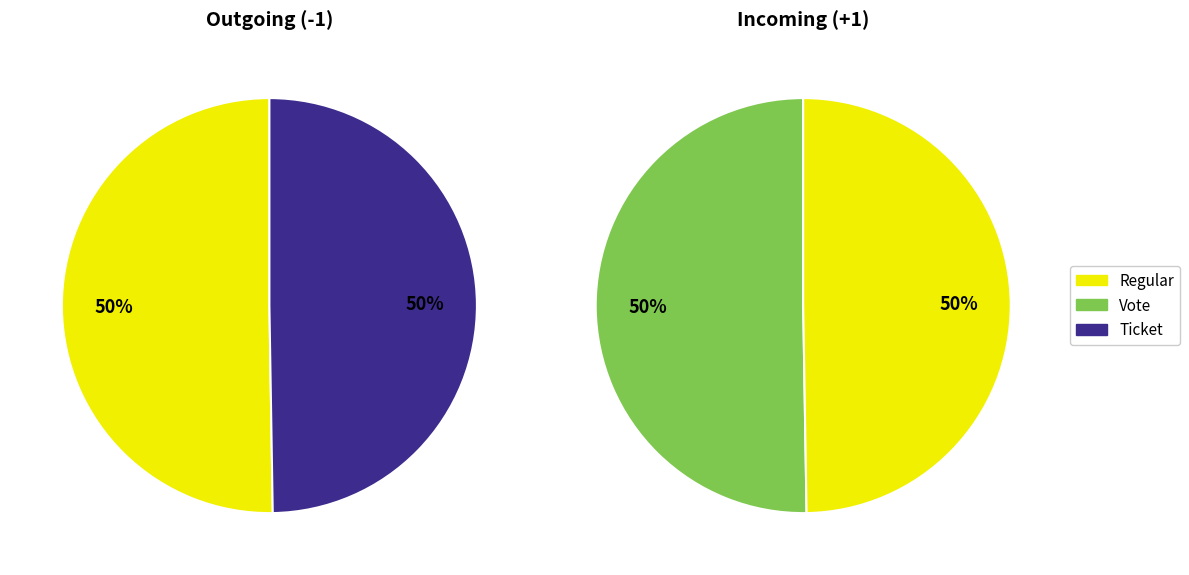

What is the largest slice in the pie chart?

Regular